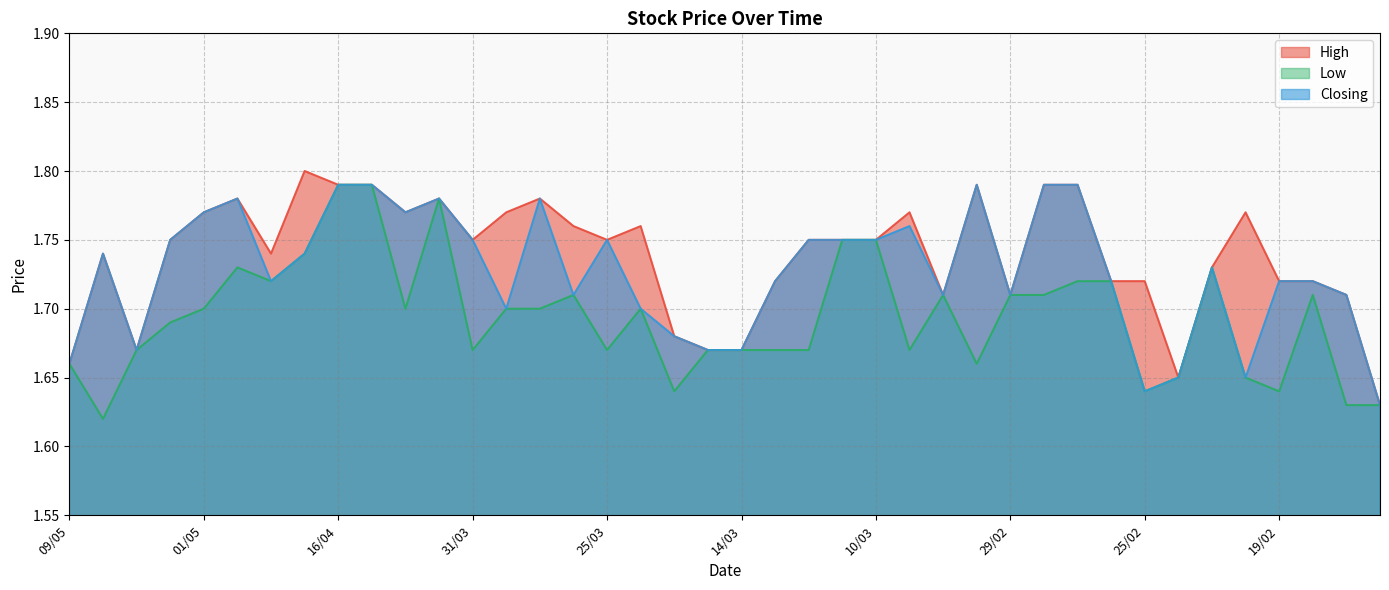

Does the chart have visible grid lines?

Yes